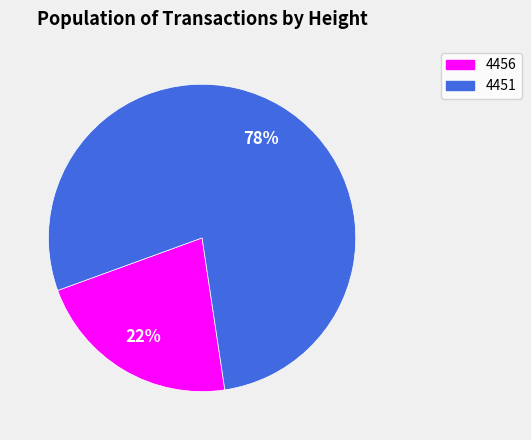

What is the smallest slice in the pie chart?

4456